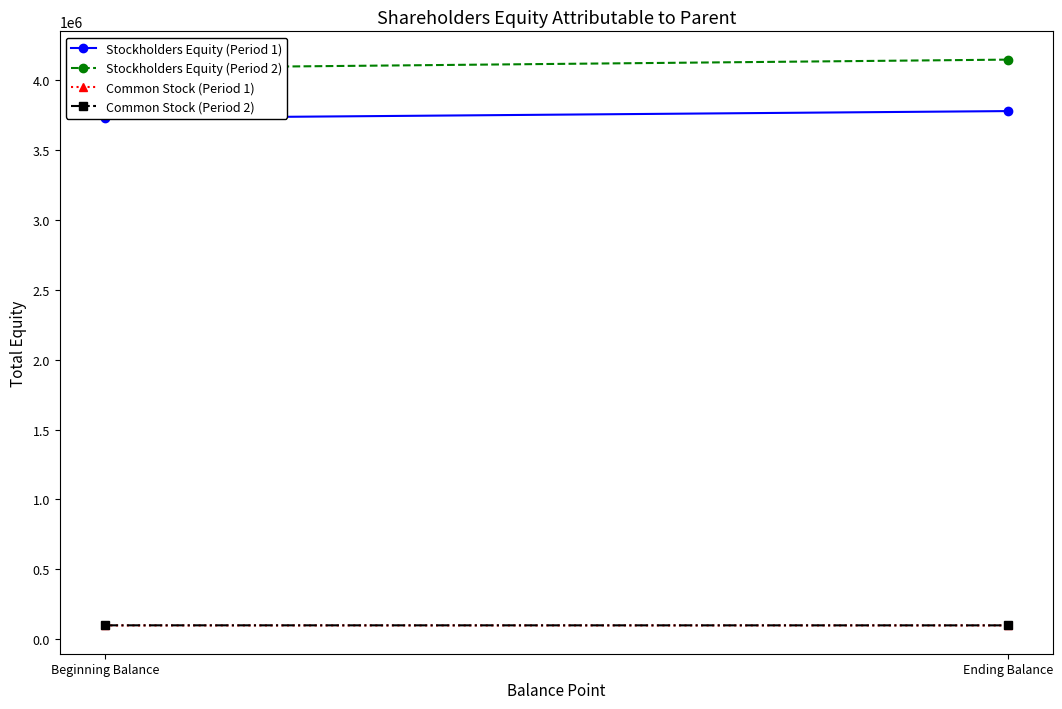

What is the value of the Stockholders Equity (Period 1) point at the 2nd from the left?

3777511